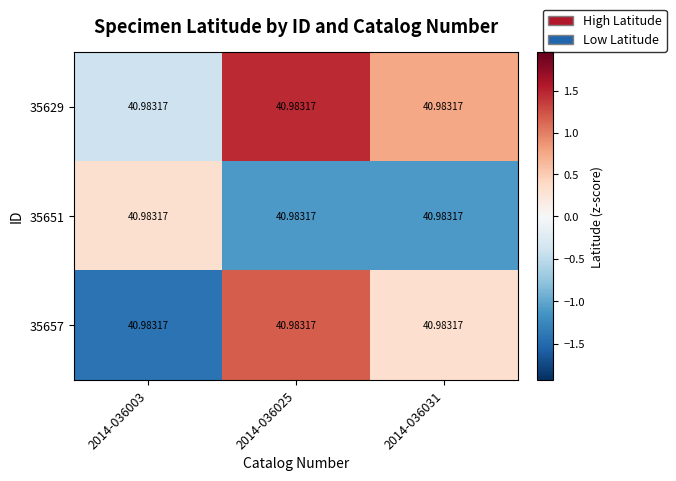

How many categories are shown in the chart?

3